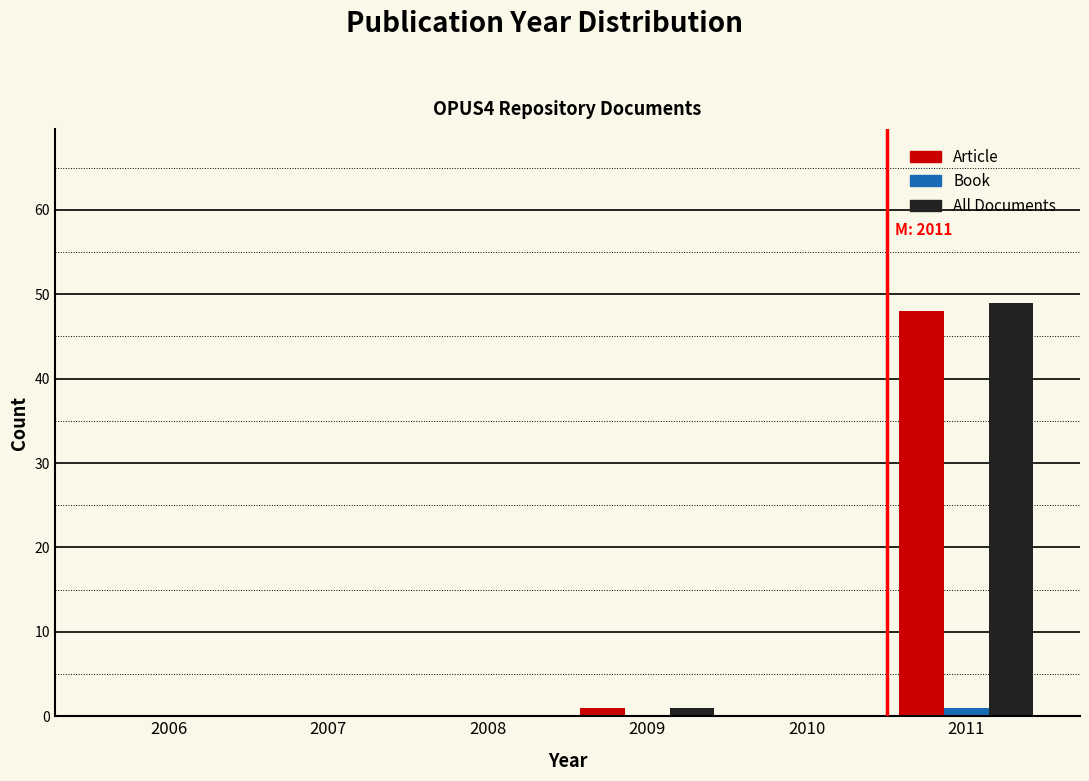

Reading right to left, what are all the values shown in this chart?

Article: 2011=48	2010=0	2009=1	2008=0	2007=0	2006=0
Book: 2011=1	2010=0	2009=0	2008=0	2007=0	2006=0
All: 2011=49	2010=0	2009=1	2008=0	2007=0	2006=0